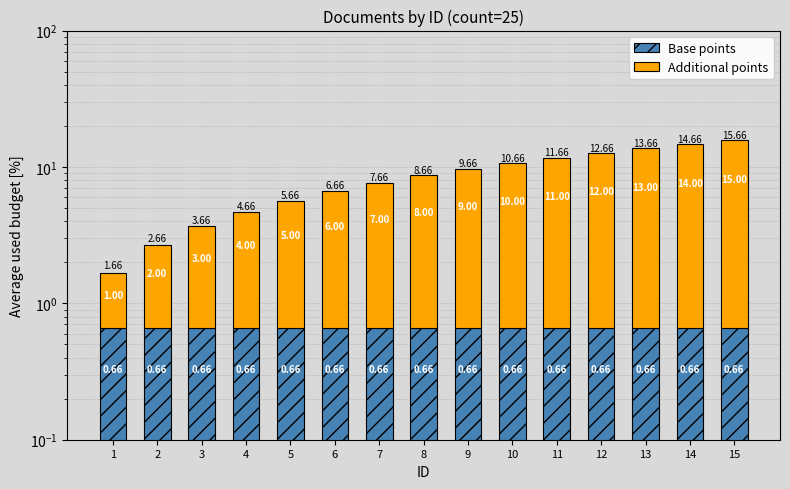

Which series has the widest spread of values?

Additional points